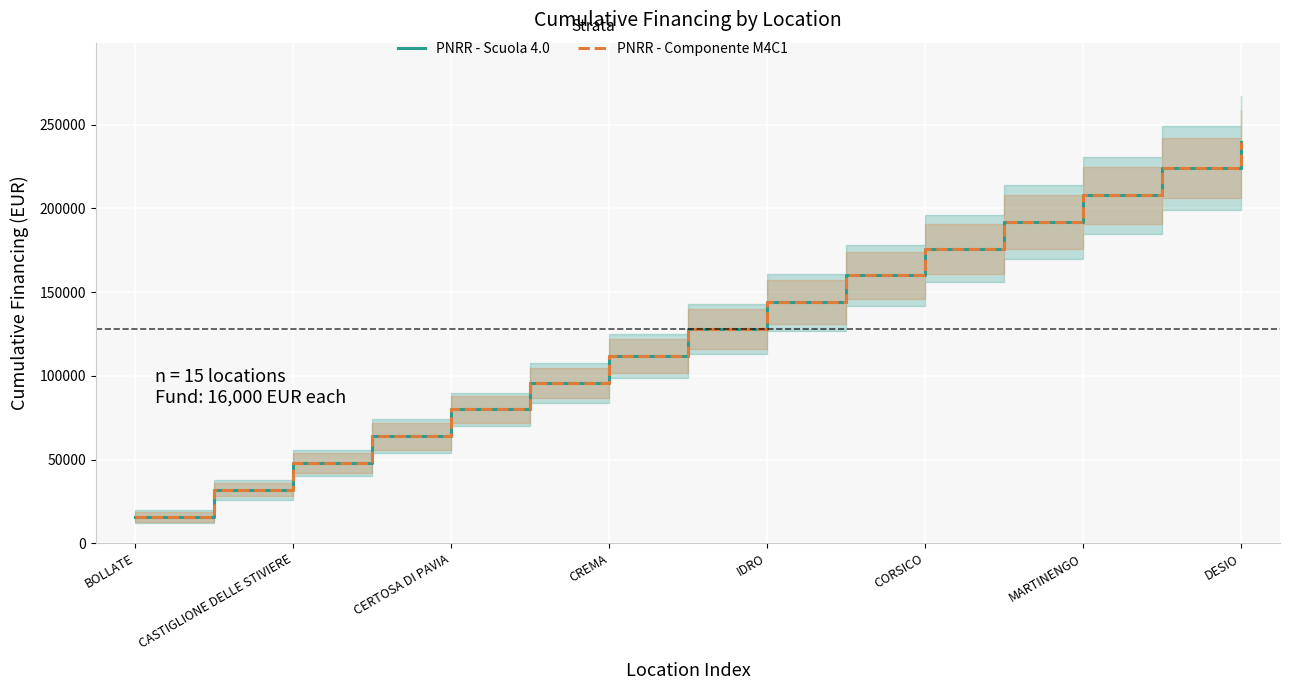

The PNRR - Scuola 4.0 series shows 182649 at DESIO. True or false?

False